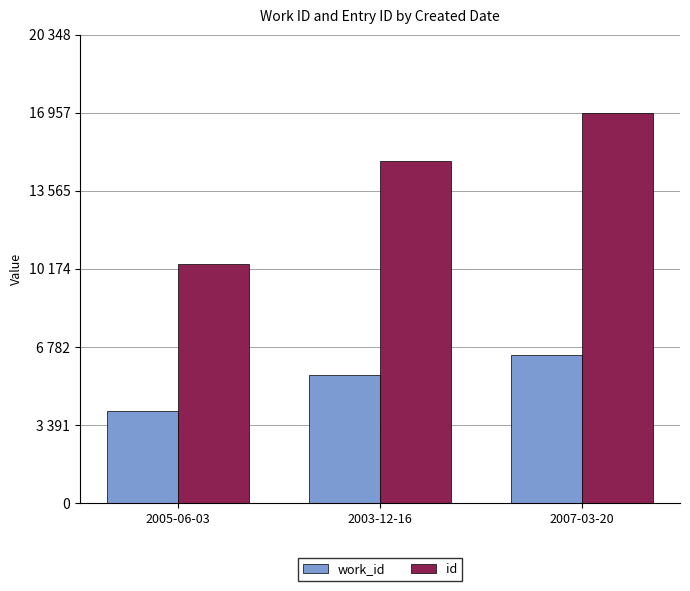

At which category is the sum across all series the highest?

2007-03-20